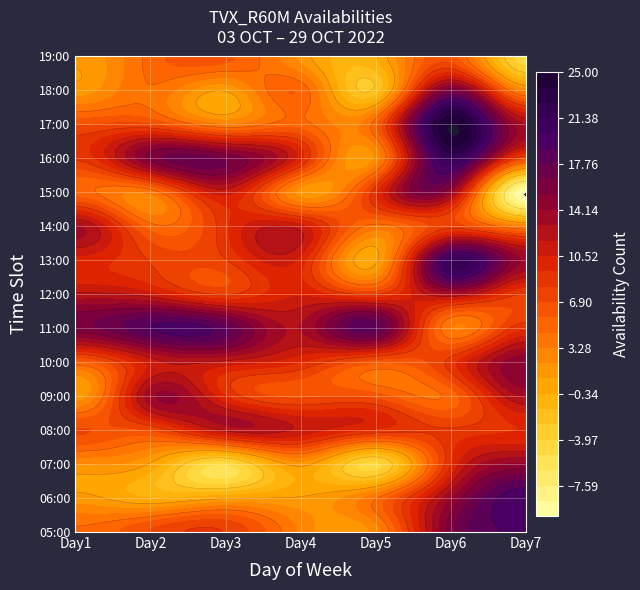

What is the difference between the second highest and second lowest values in the 19:00-19:59 series?

10